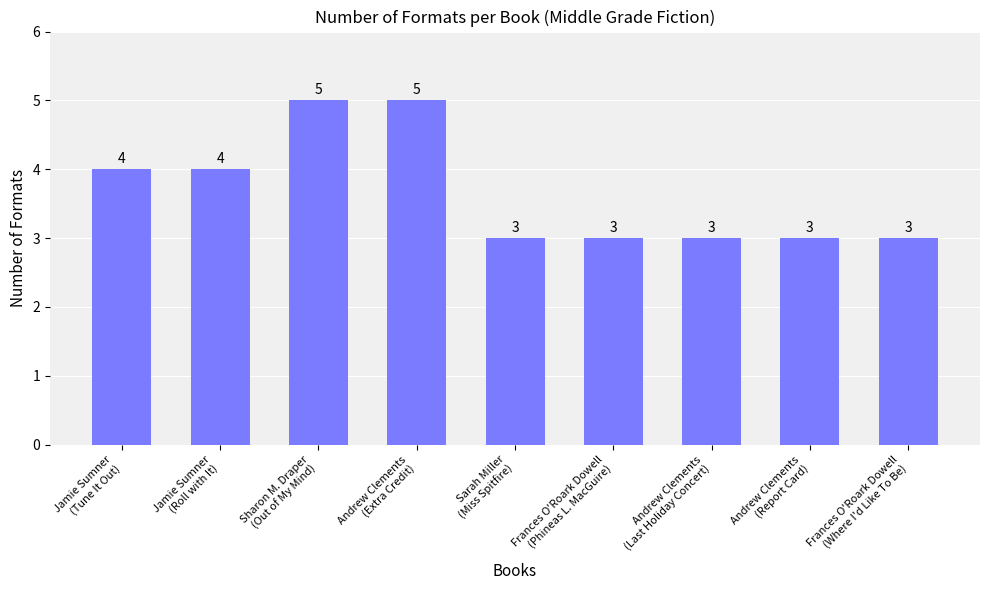

Count the number of categories in the chart.

9